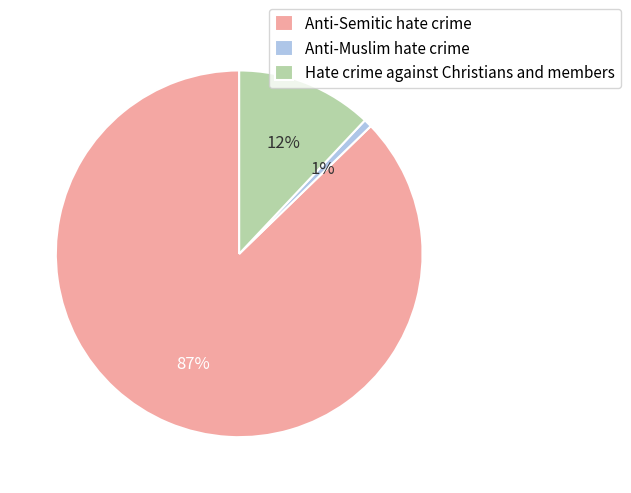

To the nearest percent, what is the average slice percentage?

33%